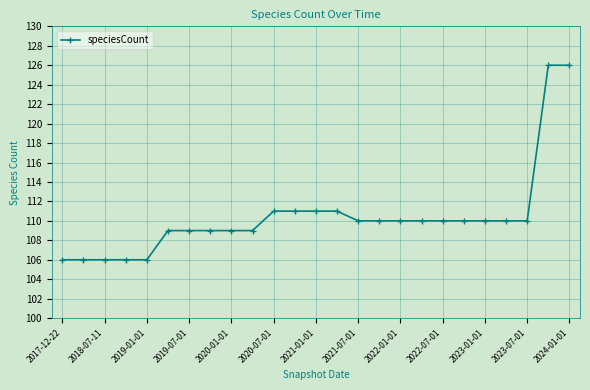

What is the minimum value shown in the chart?

106